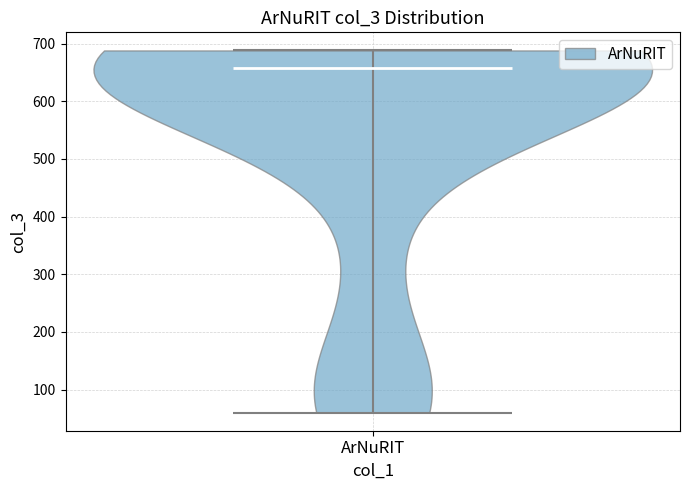

Read this violin plot against the y-axis: where its median line is, and the lowest and highest points the violin reaches. The values are not printed on the chart, so give them approximately, as read against the axis.

median line 660, lowest point 60, highest point 690